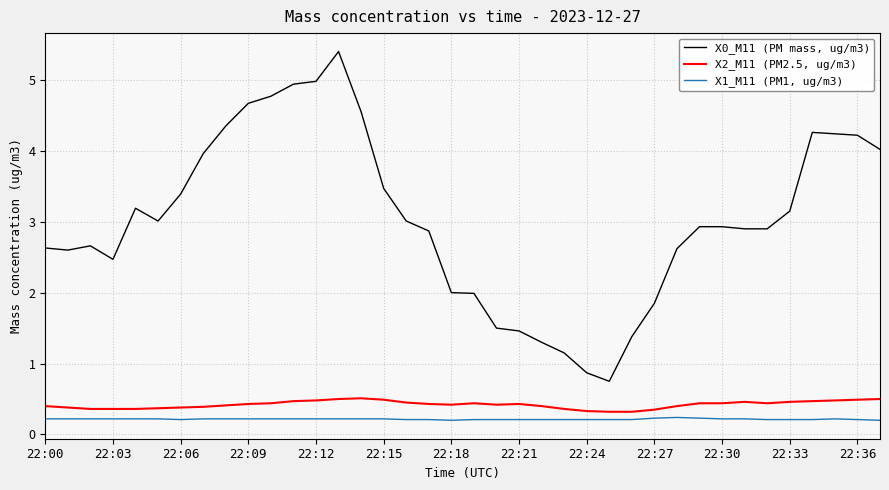

Which series has the largest total across all categories?

X0_M11 (PM mass, ug/m3)